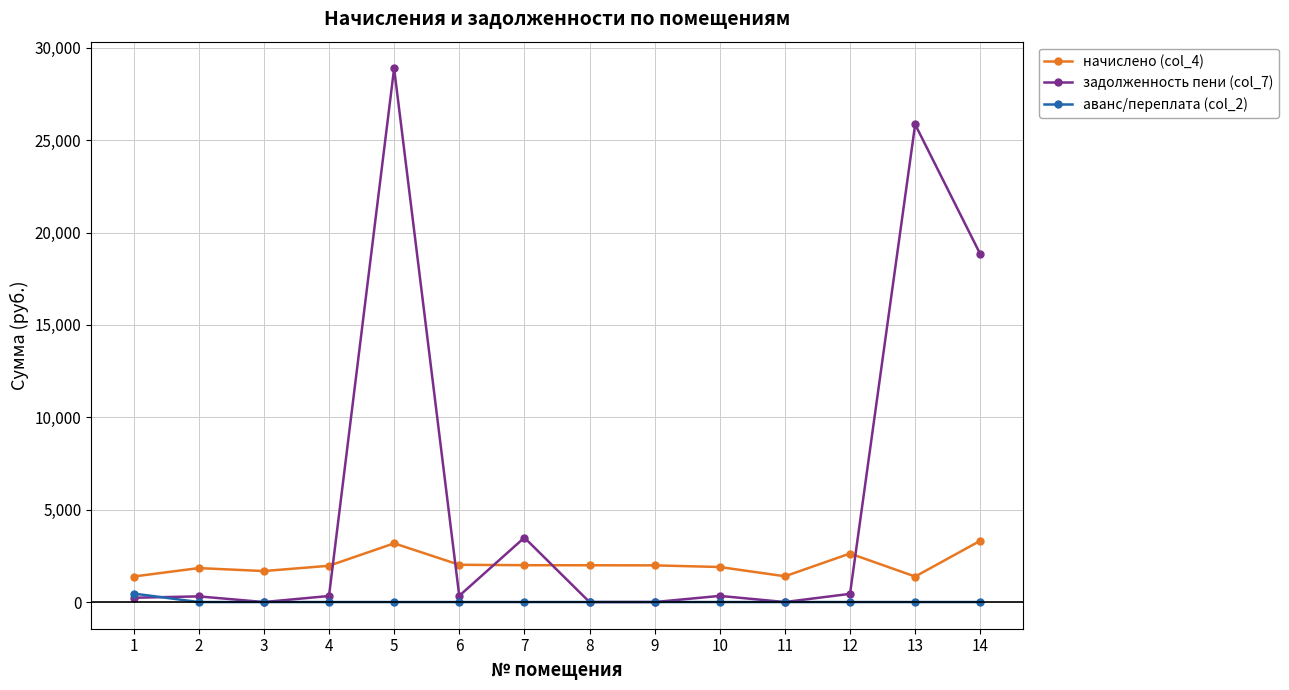

Which category has the highest value across all series?

5